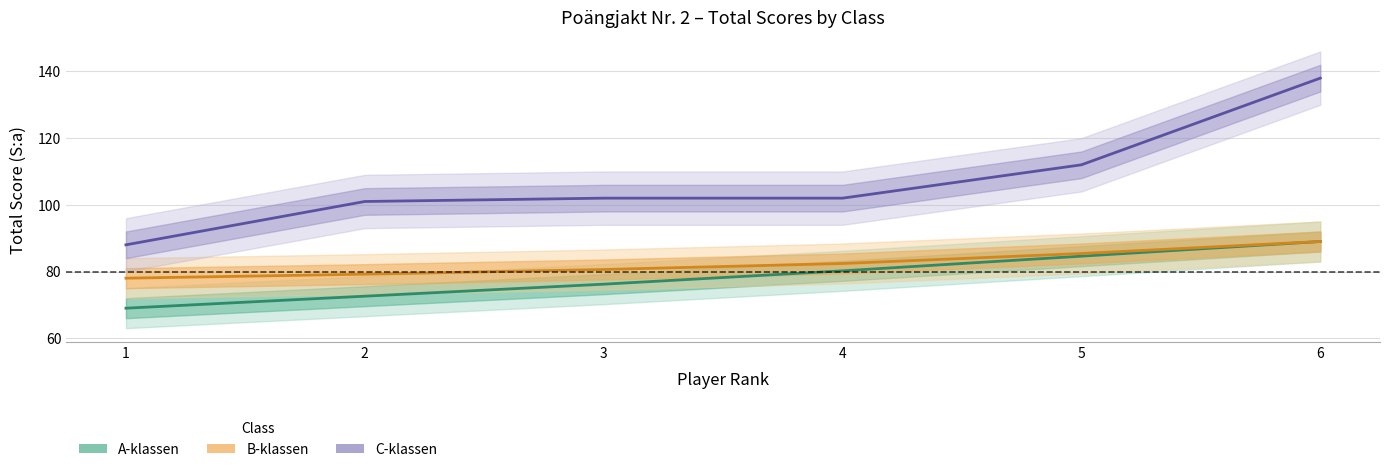

What is the value of the A-klassen point at the 4th from the left?

80.2